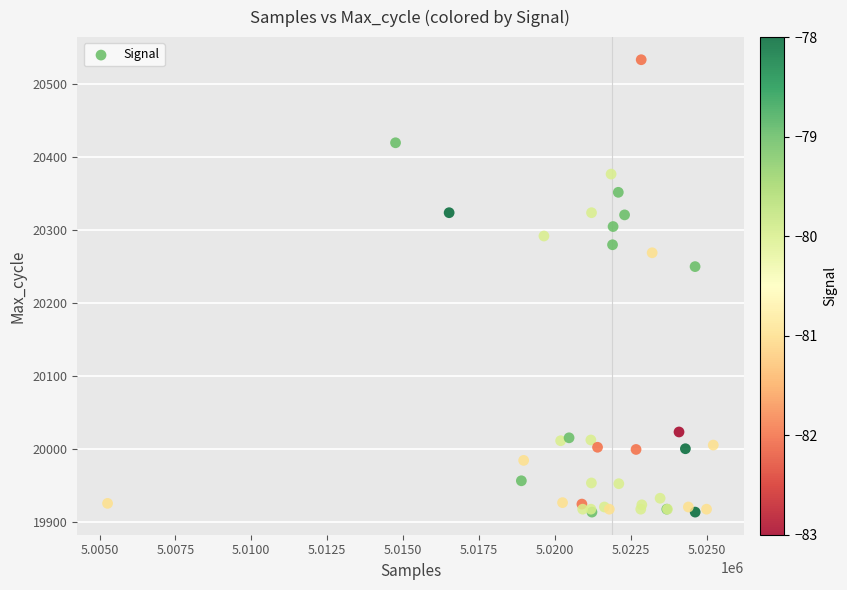

What Y value in the scatter plot is closest to 20223?

20250